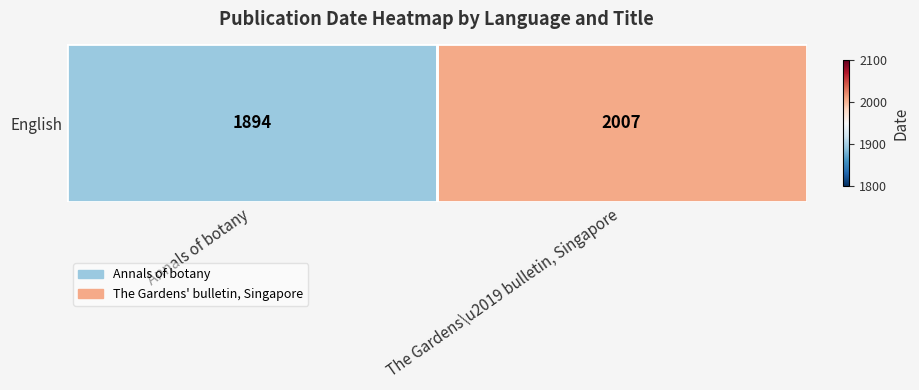

What is the average value?

1950